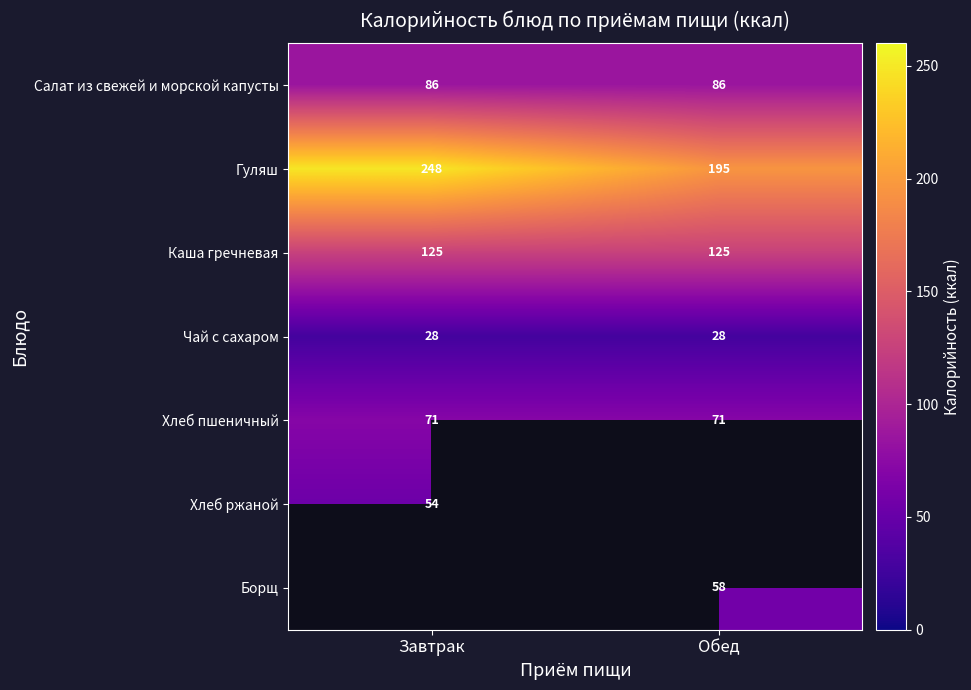

At how many categories does at least one series exceed 194?

2